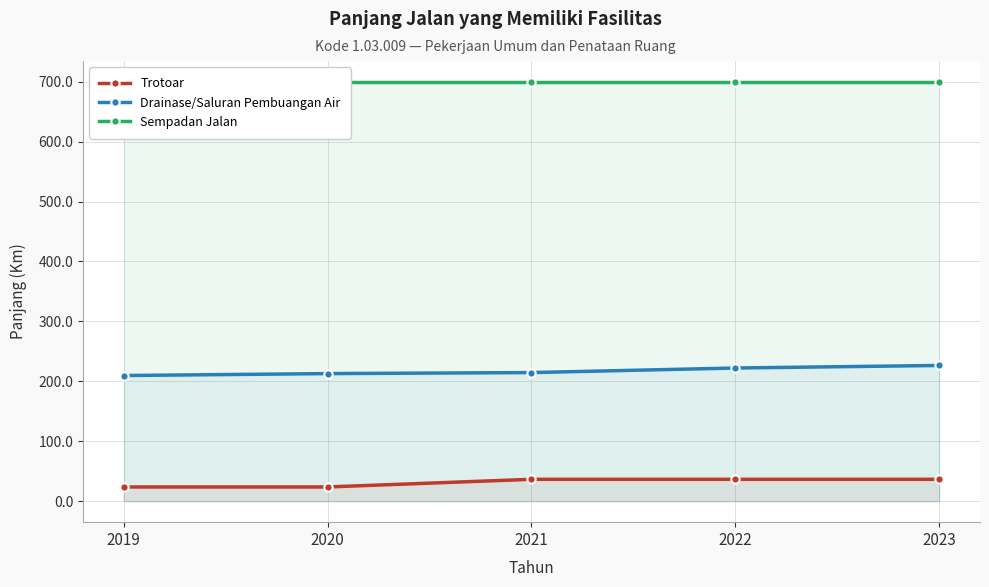

How many values in the Trotoar series are below 36?

2